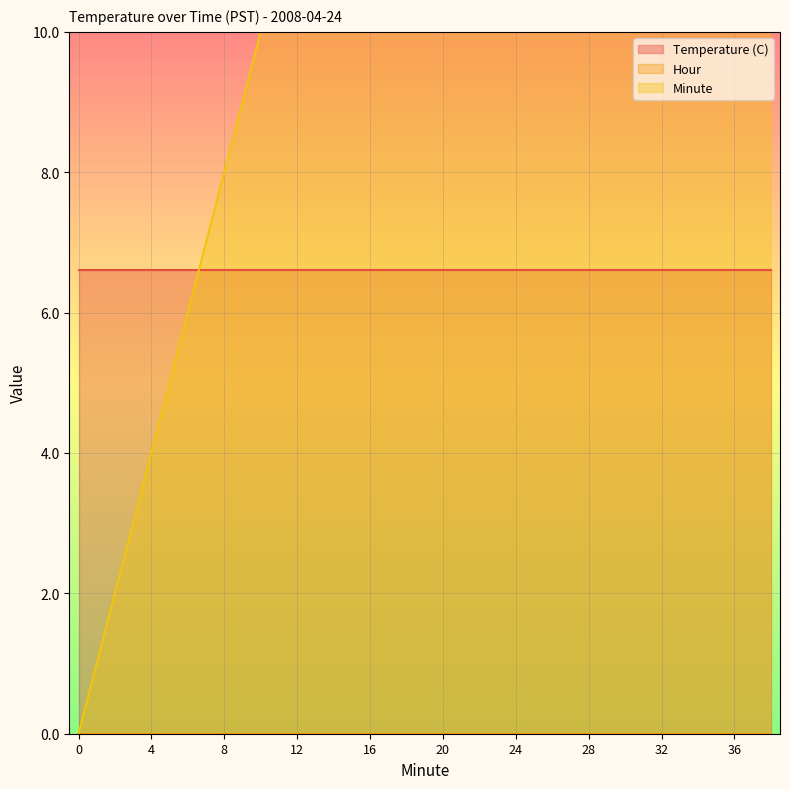

Reading left to right, list all the values displayed in this chart.

Temperature (C): 6.6	6.6	6.6	6.6	6.6	6.6	6.6	6.6	6.6	6.6	6.6	6.6	6.6	6.6	6.6	6.6	6.6	6.6	6.6	6.6
Hour: 0.0	0.0	0.0	0.0	0.0	0.0	0.0	0.0	0.0	0.0	0.0	0.0	0.0	0.0	0.0	0.0	0.0	0.0	0.0	0.0
Minute: 0.0	2.0	4.0	6.0	8.0	10.0	12.0	14.0	16.0	18.0	20.0	22.0	24.0	26.0	28.0	30.0	32.0	34.0	36.0	38.0